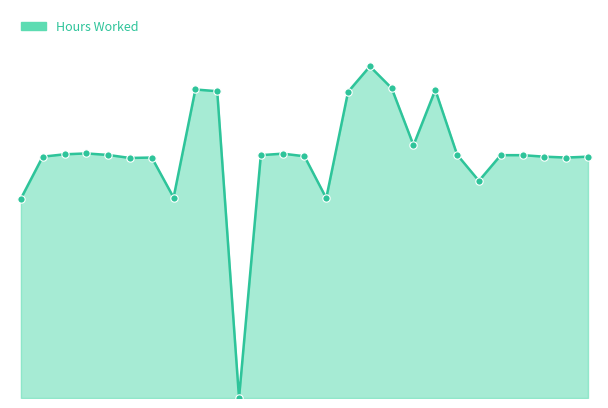

Does the chart have visible grid lines?

No